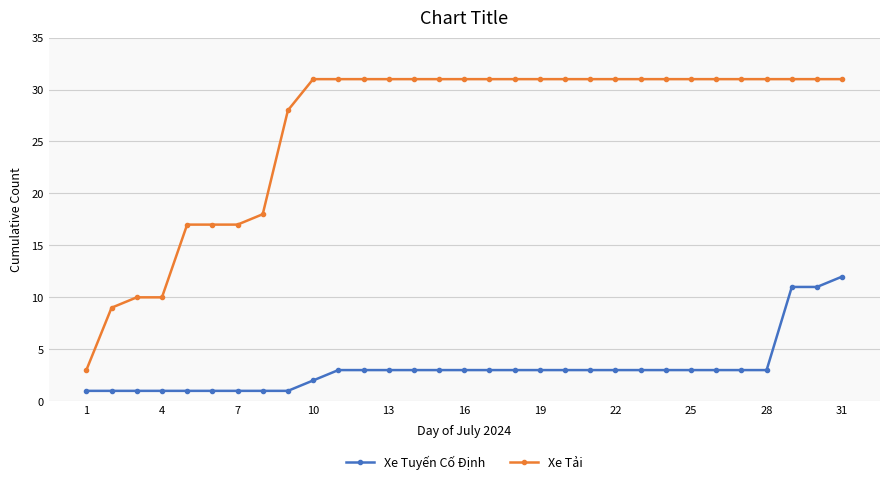

Which series has the largest range (max minus min)?

Xe Tải